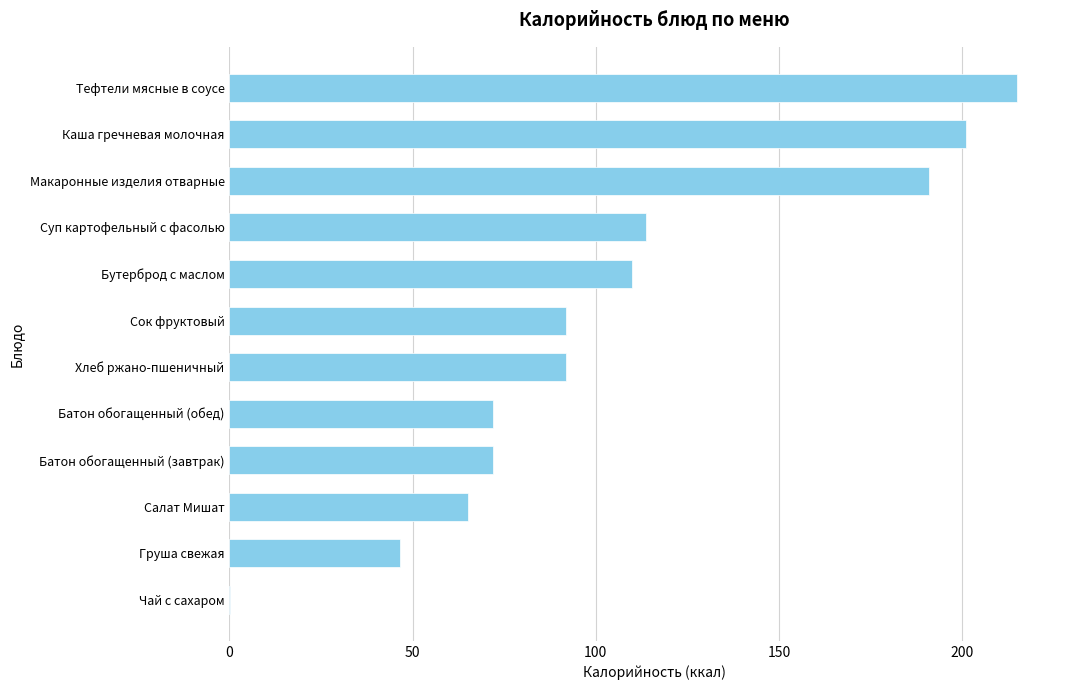

The chart shows a value of 215.0 at Тефтели мясные в соусе. True or false?

True